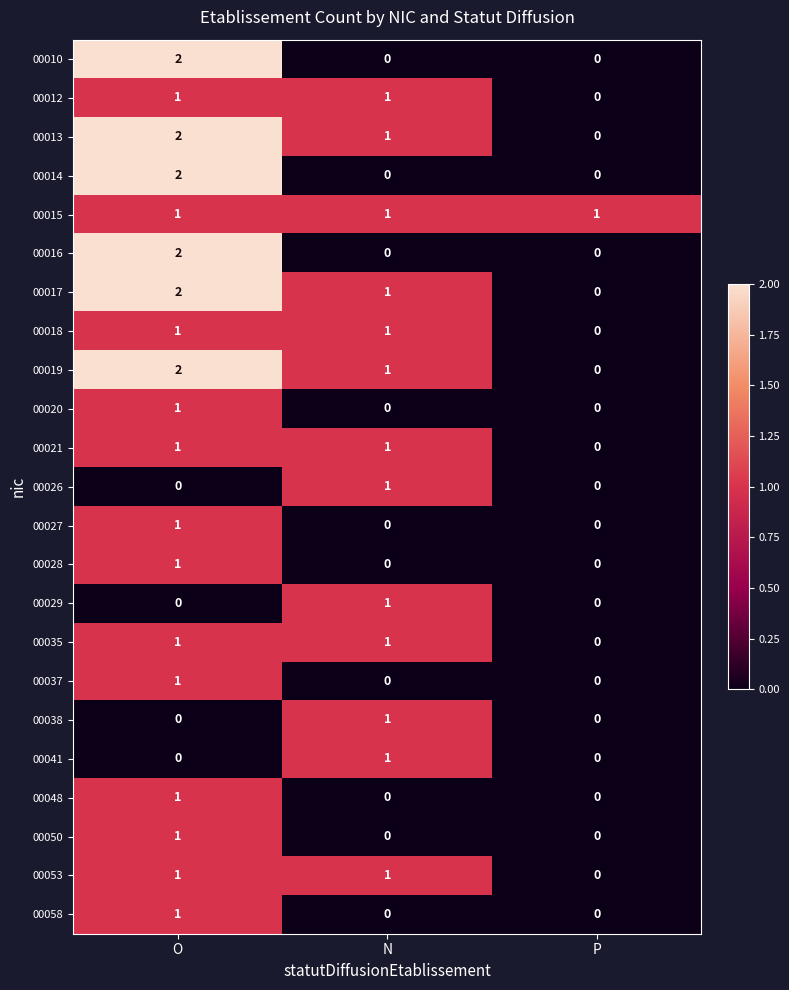

Count the 00035 values in the range 0 to 1.

3